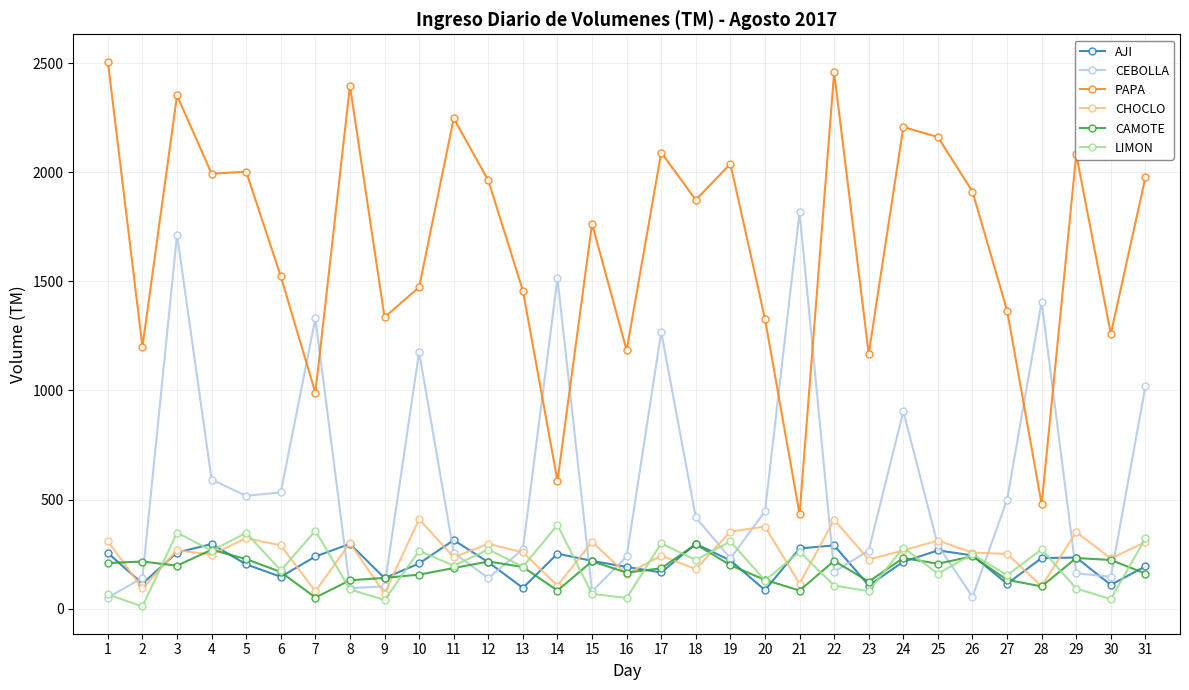

At which category does CEBOLLA reach its first local peak?

3